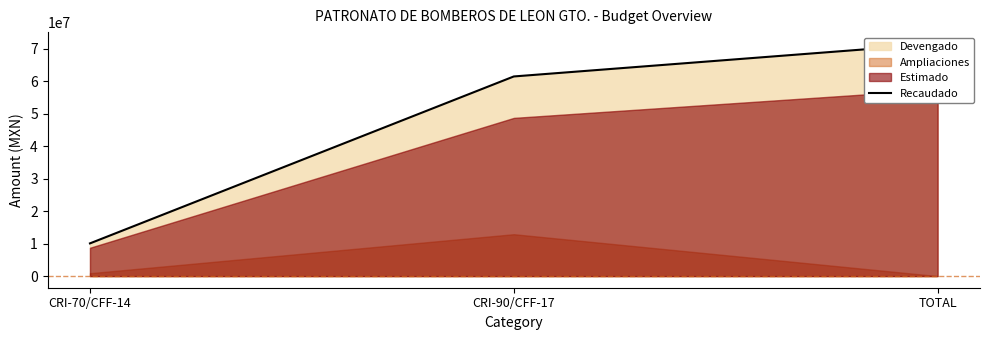

What position from the right is TOTAL?

1